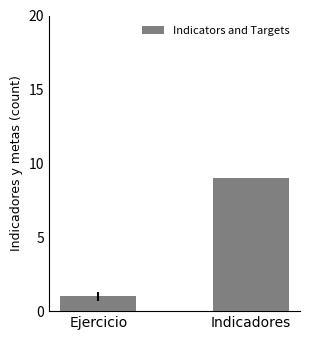

What is the smallest value displayed?

1